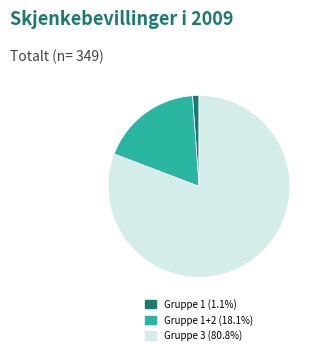

Is there a majority slice in this chart?

Yes